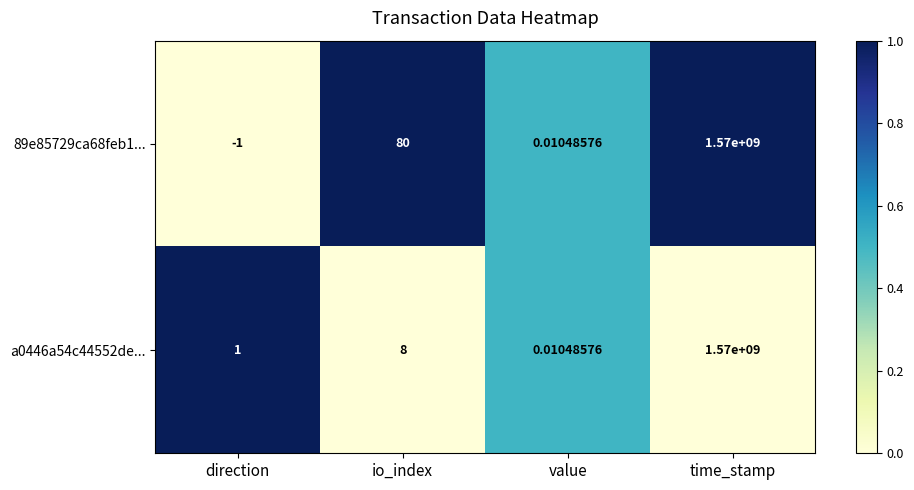

At which category is the sum across all series the highest?

time_stamp